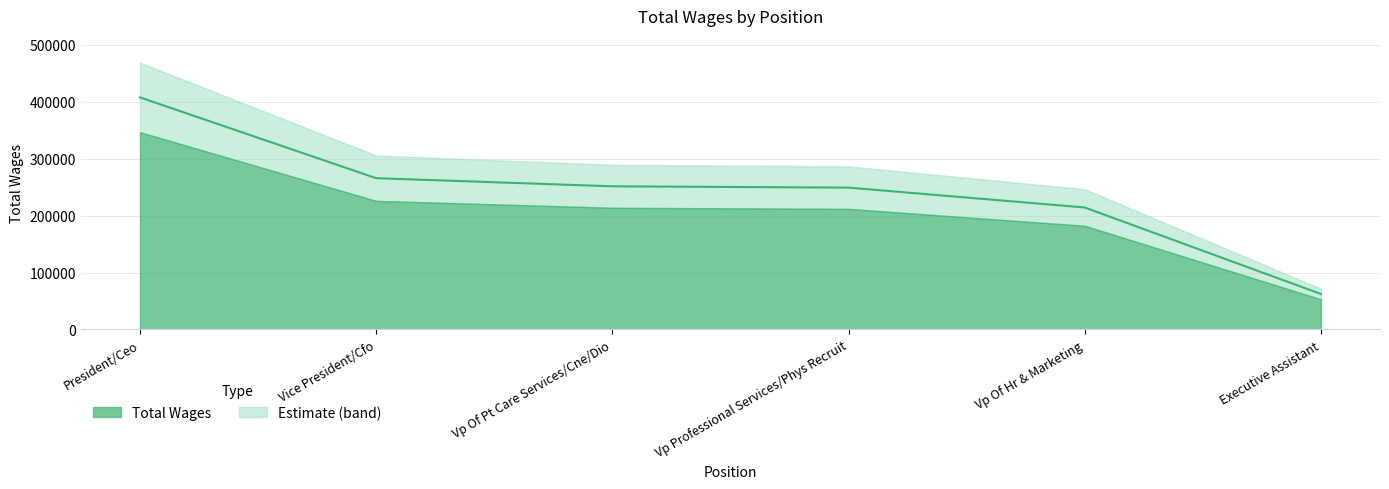

What is the sum of the values at Vp Professional Services/Phys Recruit and Vice President/Cfo?

514770